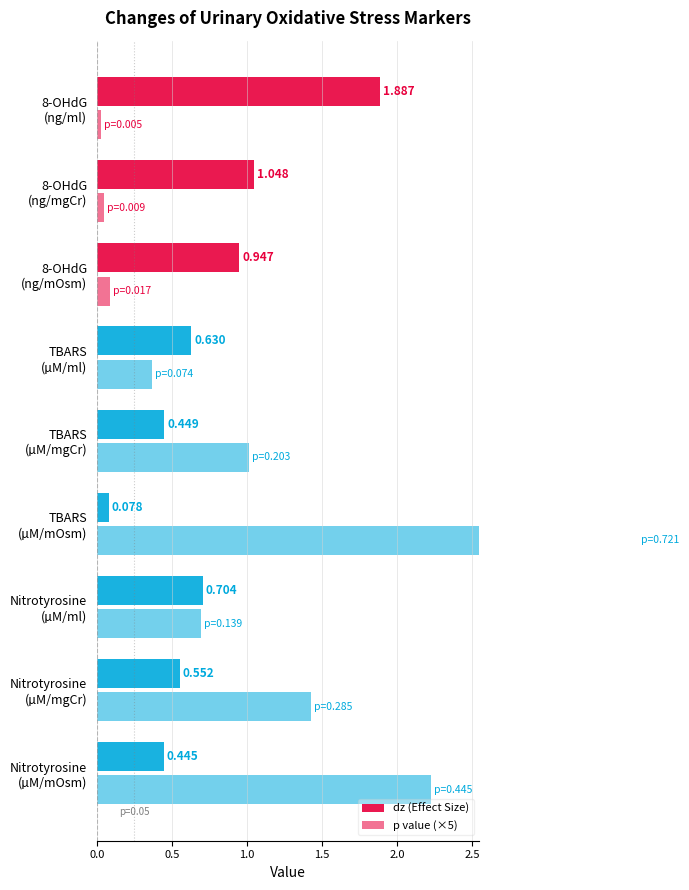

List the series in order of their peak value, lowest first.

dz (Effect Size), p value (×5)